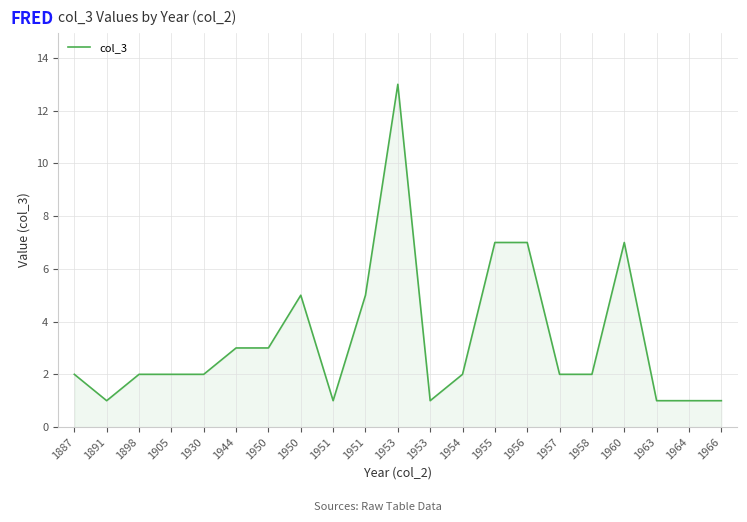

How many points are higher than both their immediate neighbors (excluding endpoints)?

3